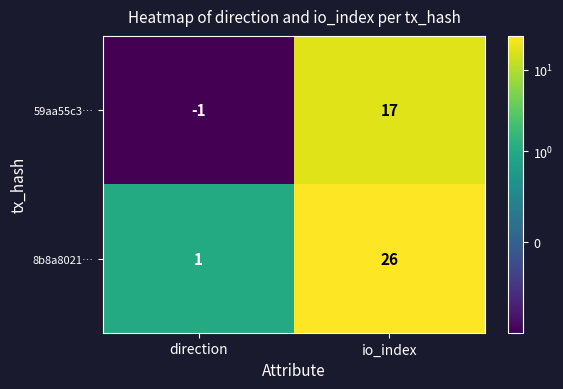

At how many categories does at least one series exceed 2?

1